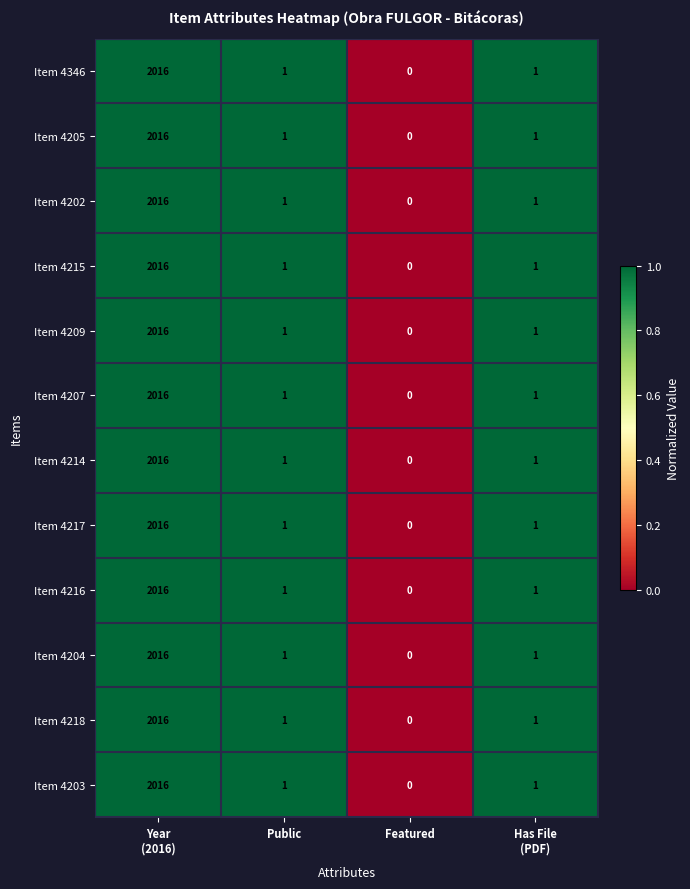

True or false: Item 4346 has a value of 1 at Public.

True